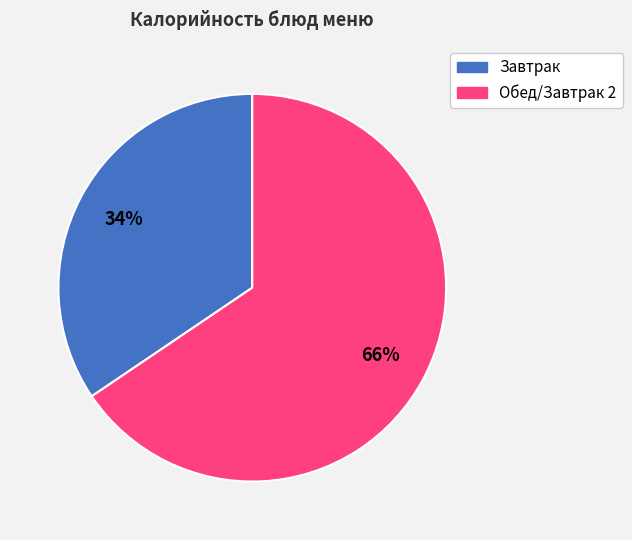

To the nearest percent, what is the average slice percentage?

50%